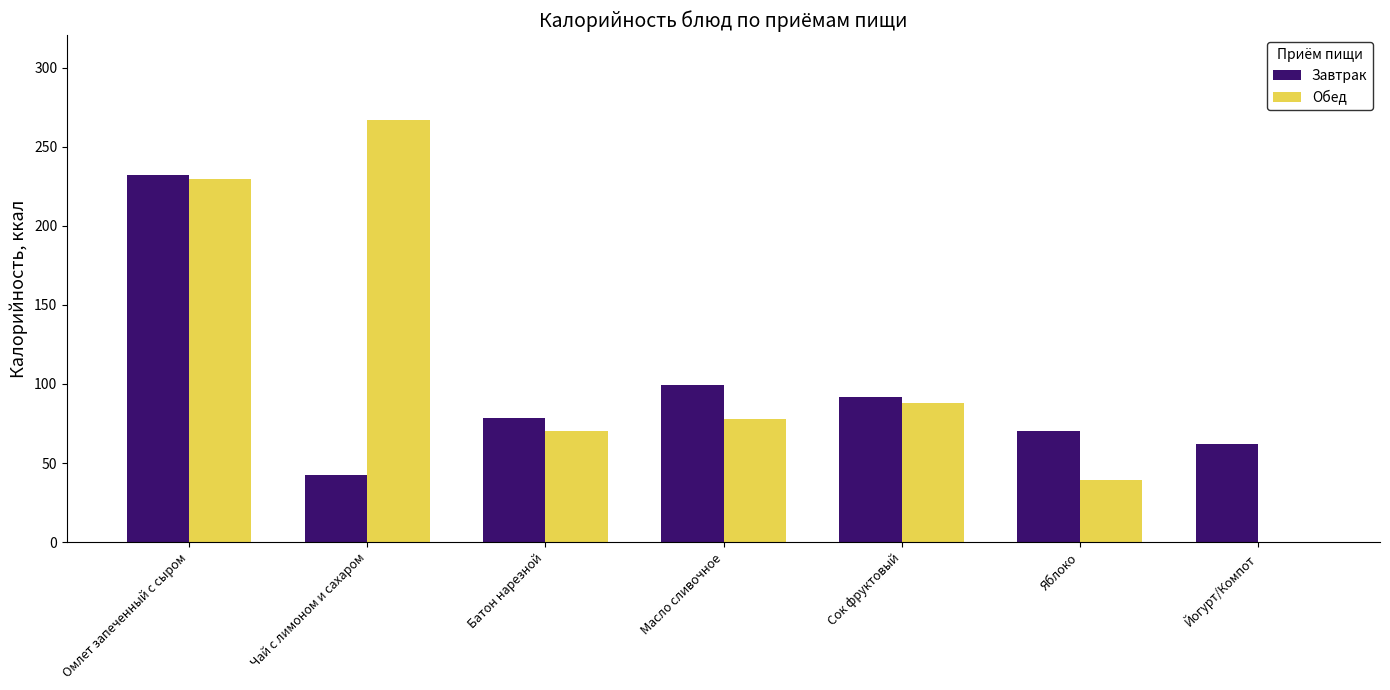

What are all the series names shown in the legend?

Завтрак, Обед